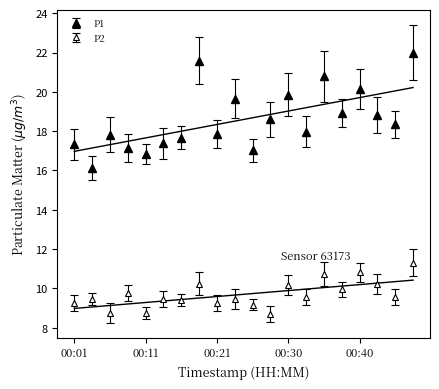

How many lines are shown in the chart?

2